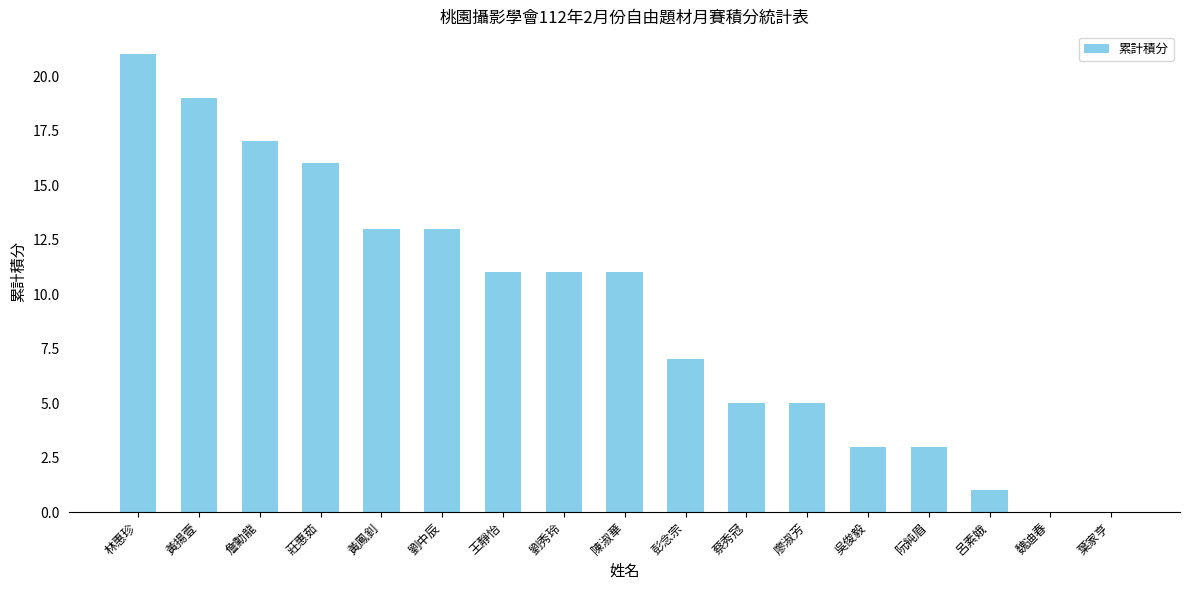

What is the sum of the values at 葉家亨 and 阮純眉?

3